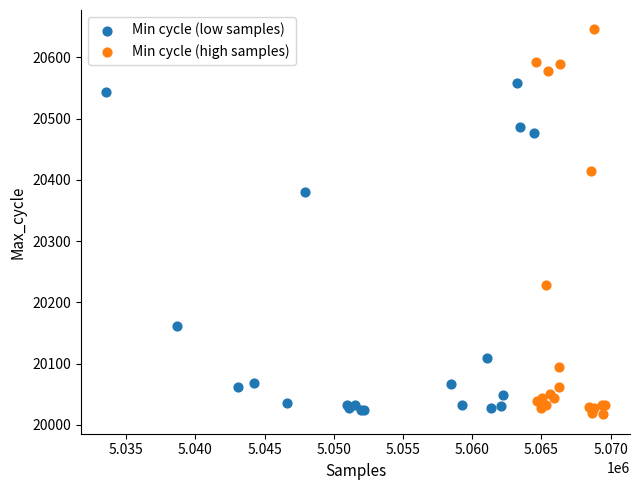

Which series has the widest spread of Y values?

Min cycle (high samples)